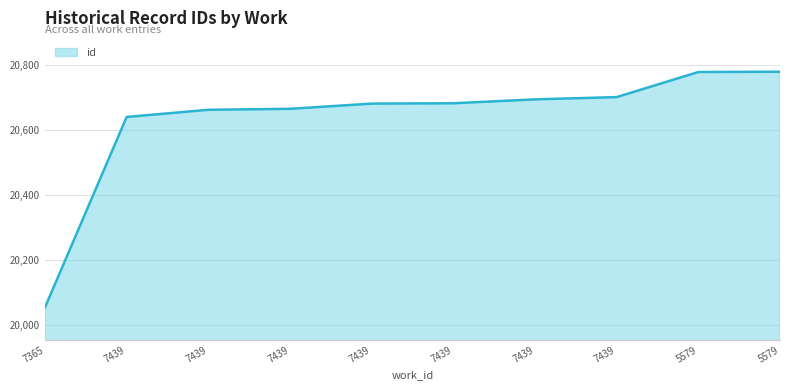

What is the maximum value shown in the chart?

20778